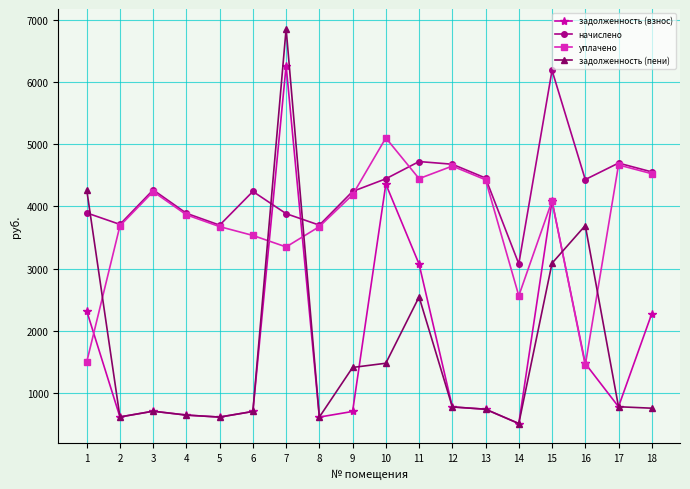

How many interior local peaks does the уплачено series have?

5